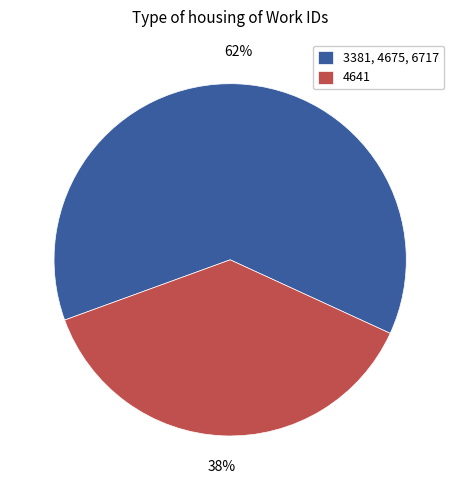

To the nearest percent, what is the average slice percentage?

50%